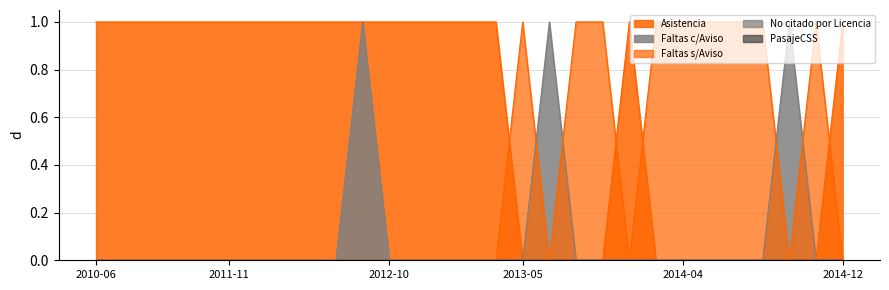

What is the difference between the maximum and minimum values in the Asistencia series?

1